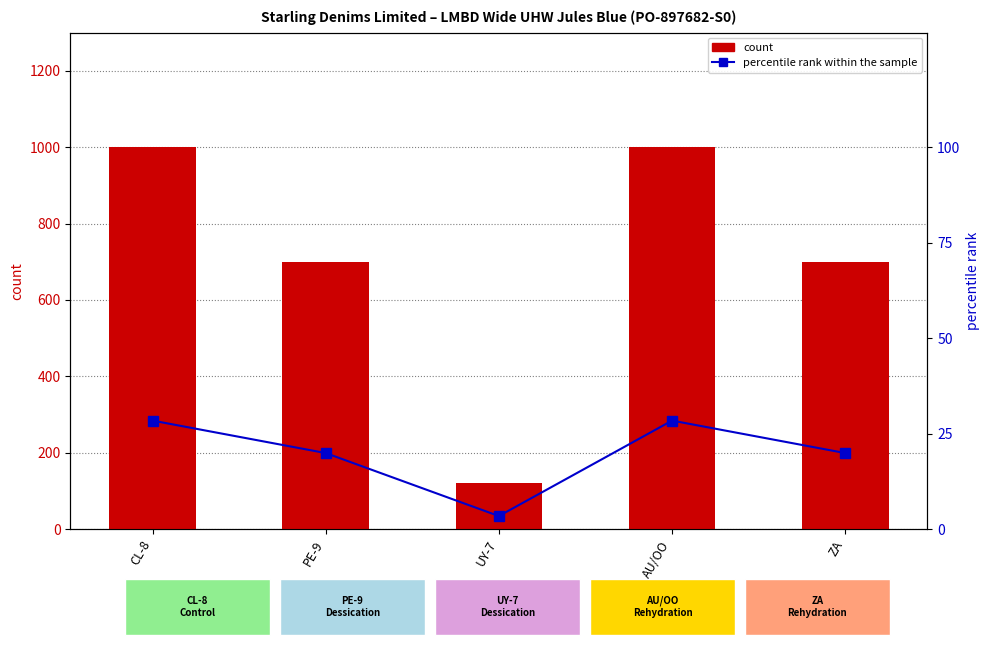

What are all the series names shown in the legend?

count, percentile rank within the sample